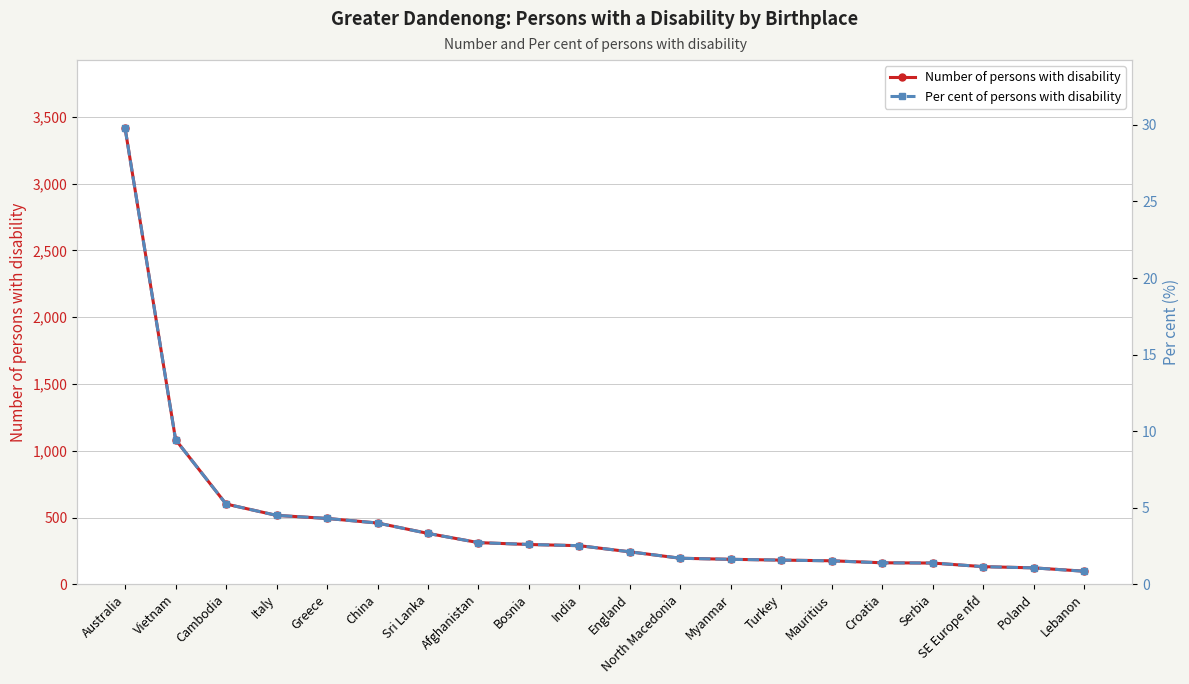

What is the label of the 12th point from the right?

Bosnia